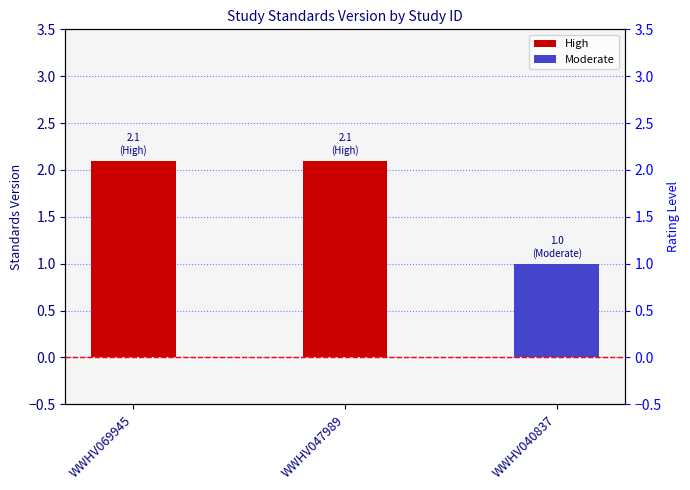

Between WWHV047989 and WWHV069945, which is larger?

WWHV047989